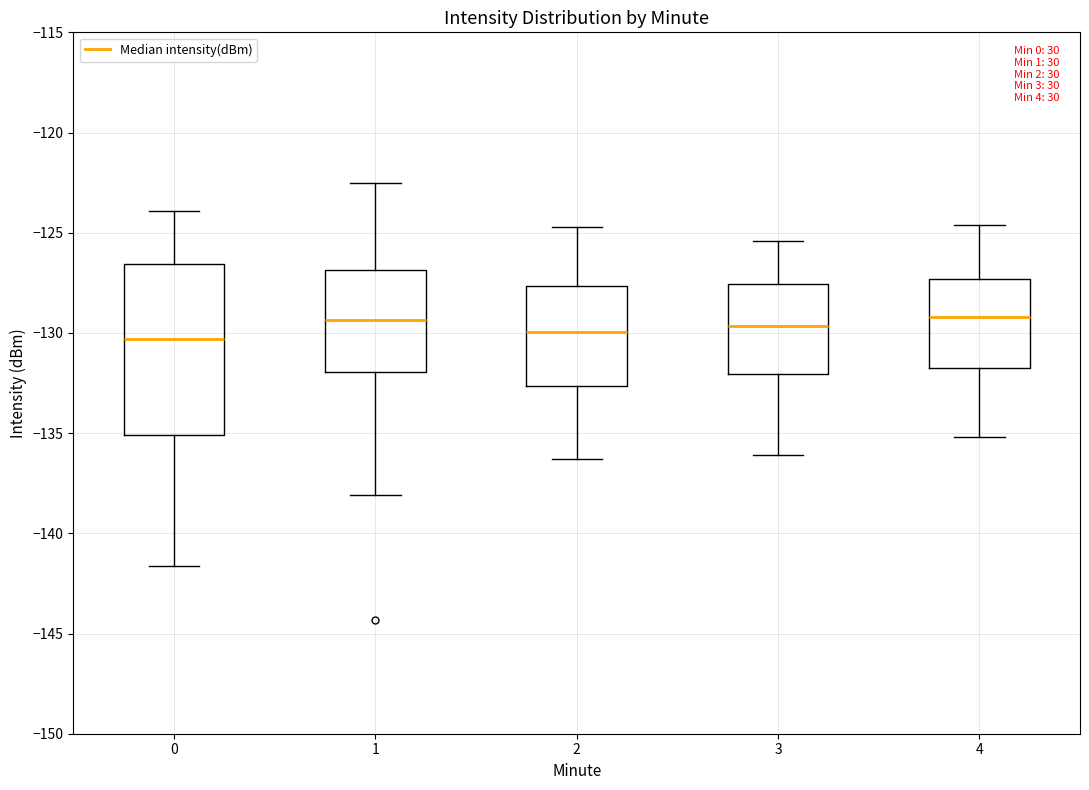

Comparing the boxes themselves (not the whiskers), which one is the tallest?

0